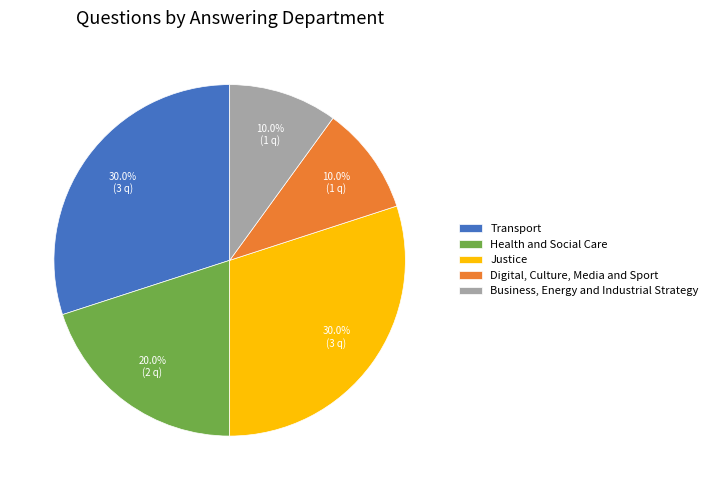

Does any single category account for the majority?

No